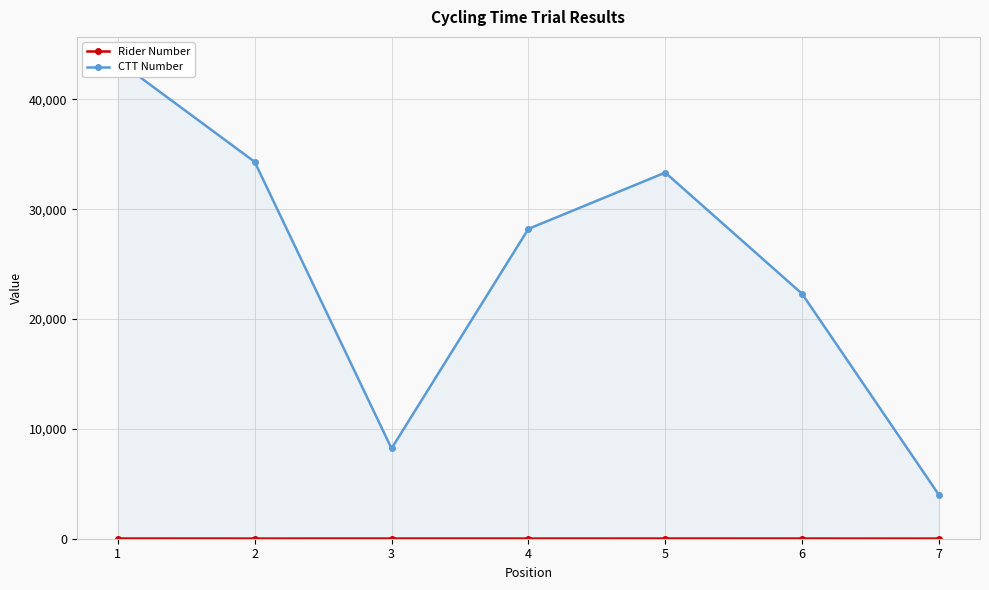

At how many categories does at least one series exceed 12046?

5